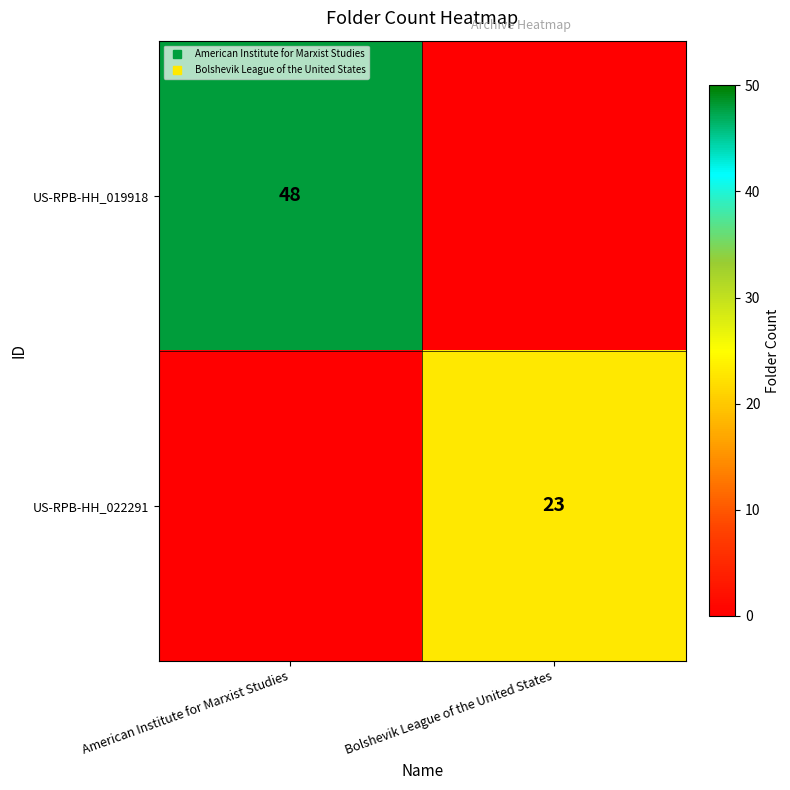

Which category has the highest value in the row_0 series?

American Institute for Marxist Studies